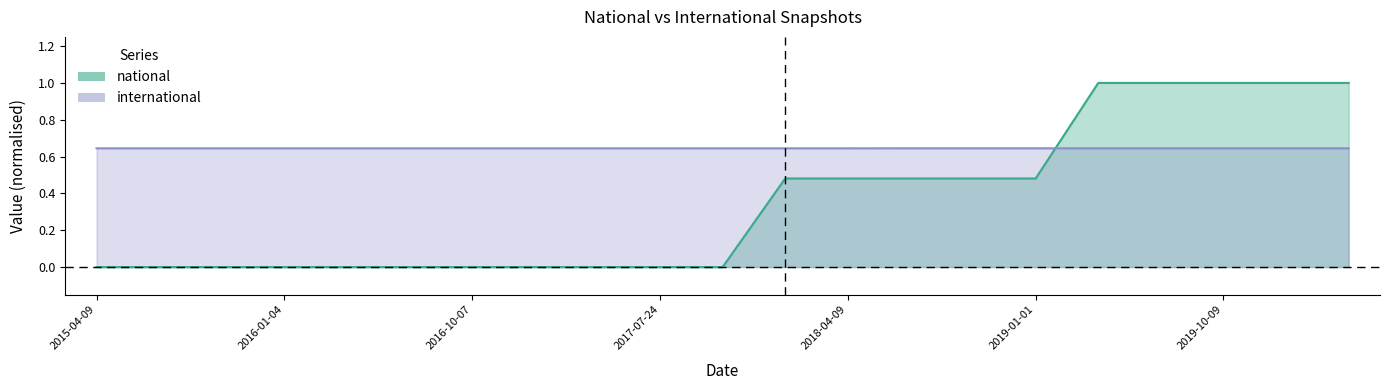

Between 2015-10-01 and 2018-07-11, which is larger?

2018-07-11